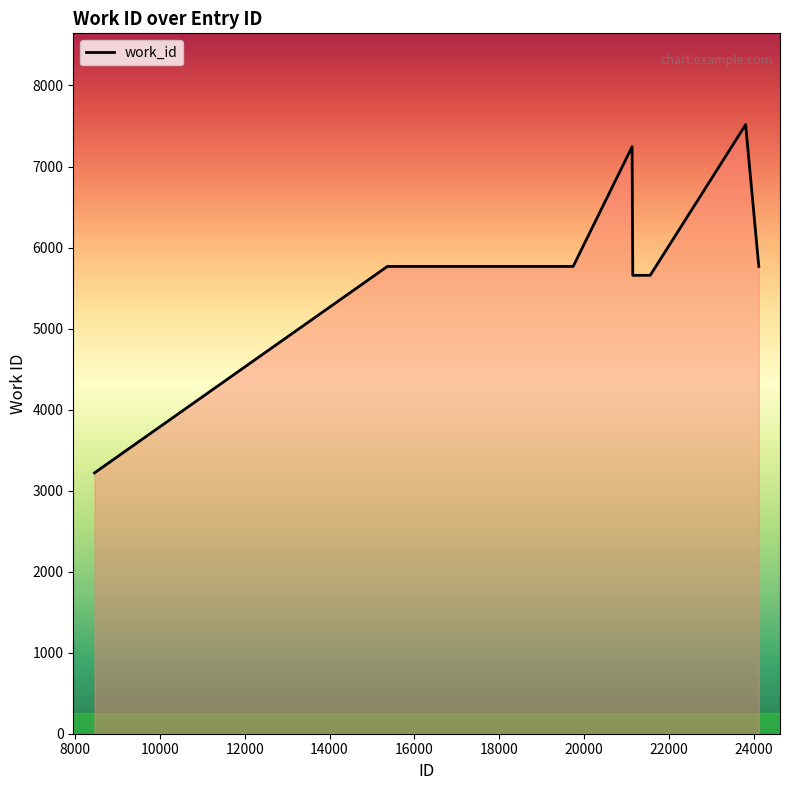

Which category has the lowest value across all series?

8460